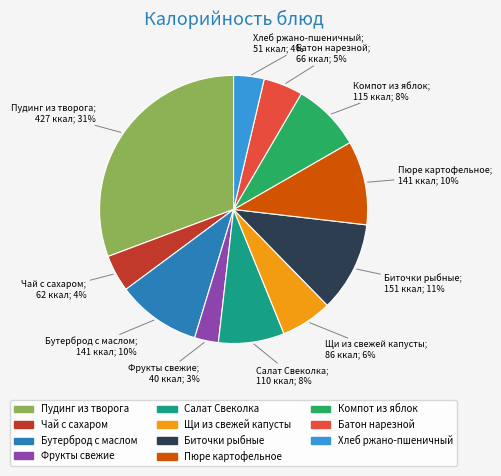

True or false: Пудинг из творога accounts for 22% of the total.

False